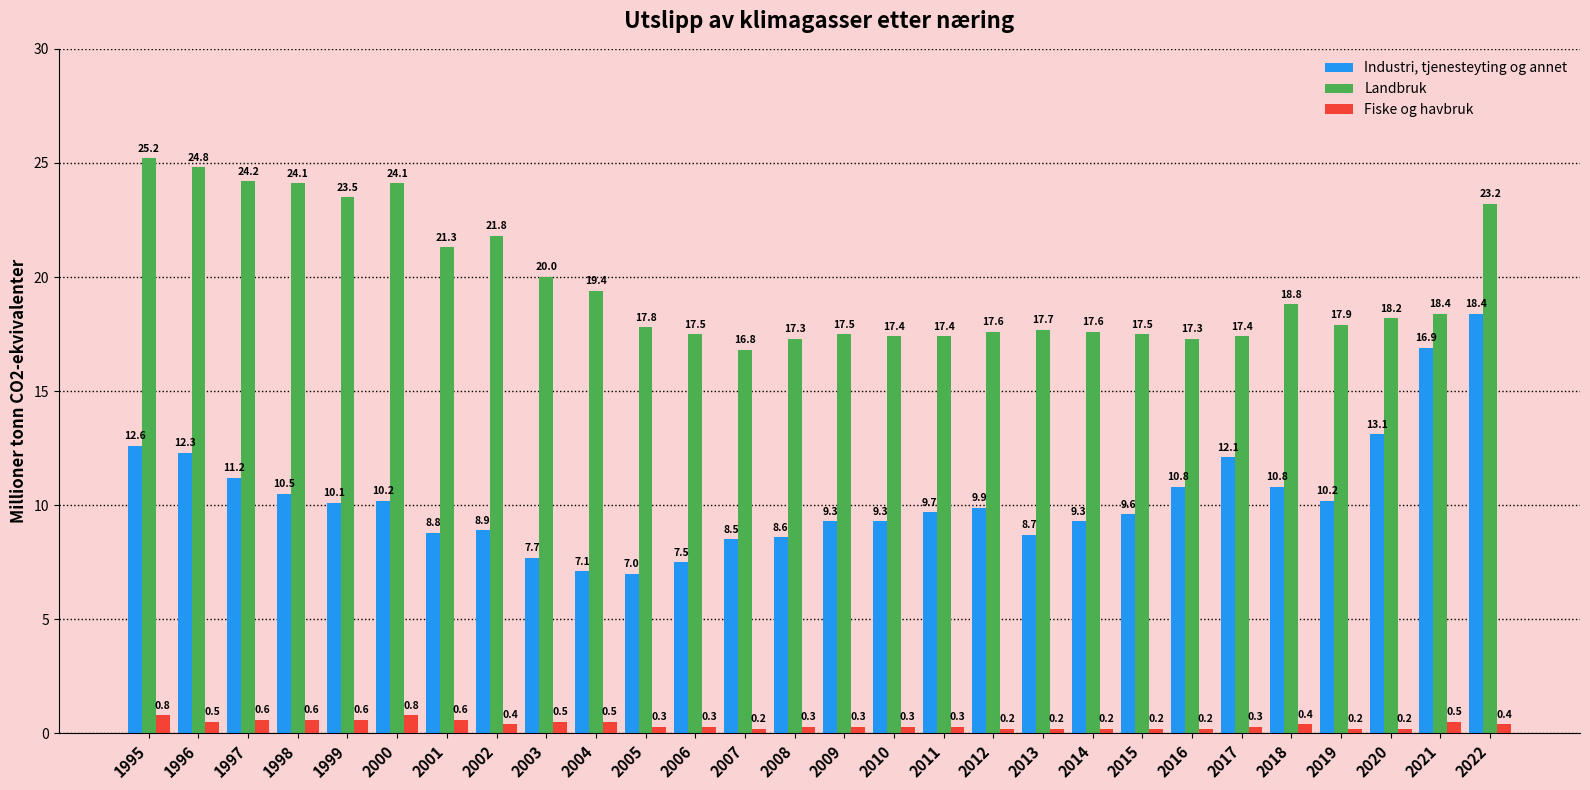

How many values in the Industri, tjenesteyting og annet series exceed 9?

19